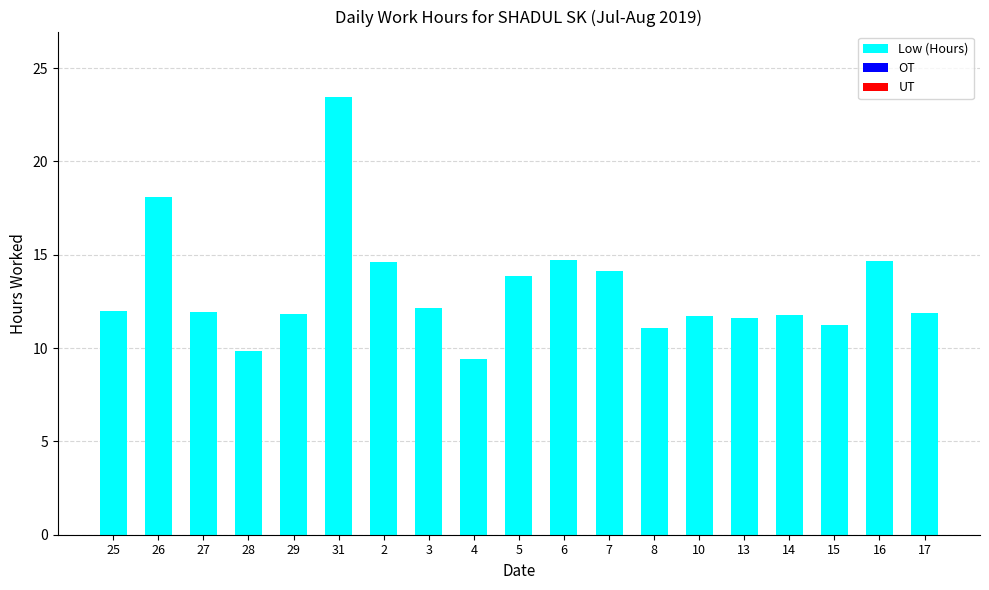

What is the greatest value displayed?

23.4